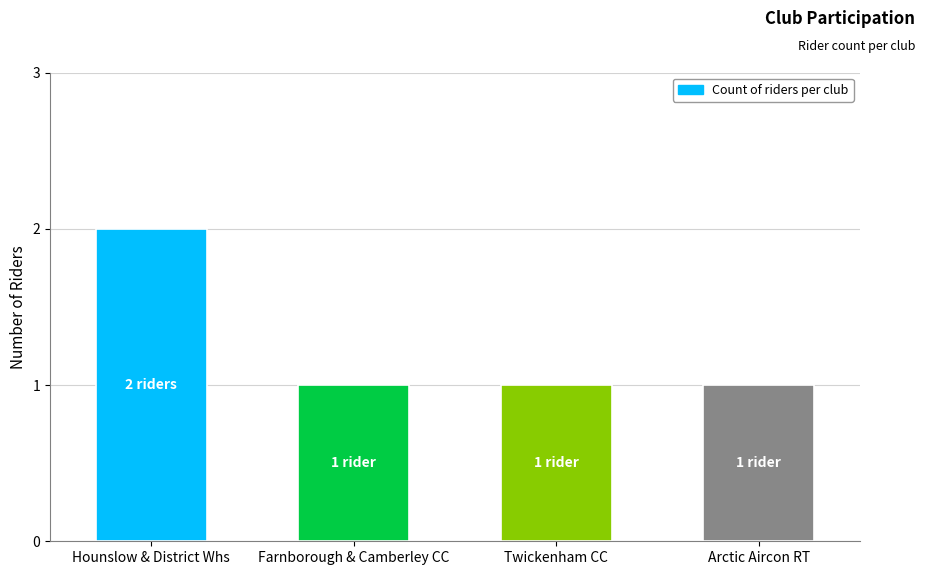

What is the value of the 4th bar from the left?

1